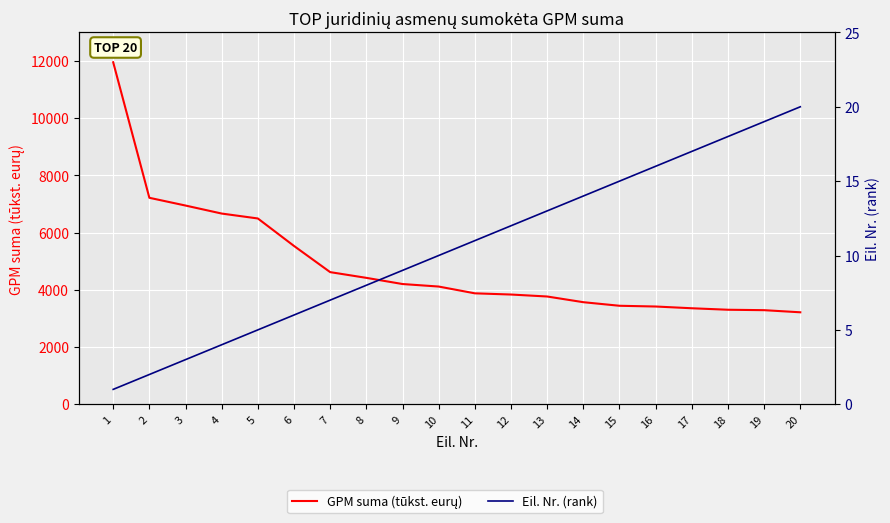

Which series has the widest spread of values?

GPM suma (tūkst. eurų)